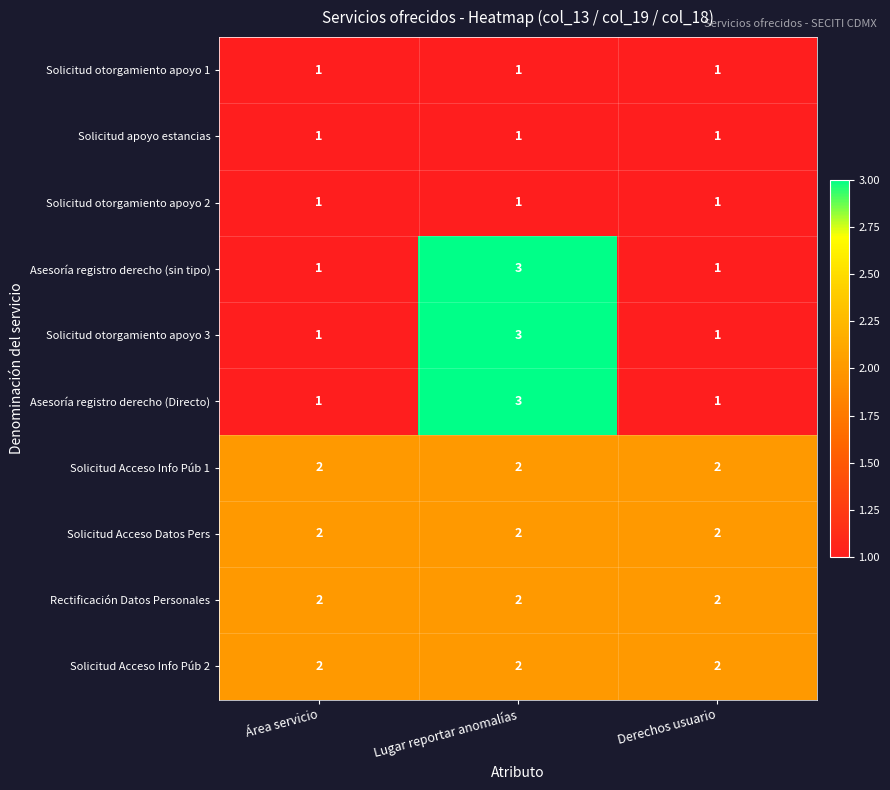

True or false: Solicitud Acceso Info Púb 1 has a value of 1 at Lugar reportar anomalías.

False